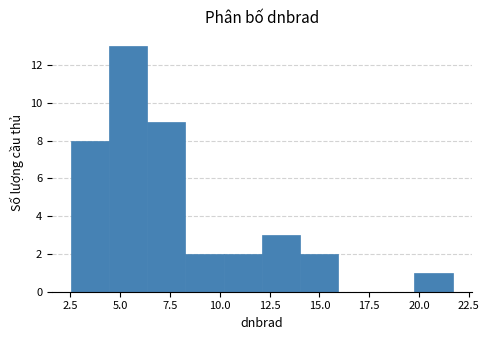

Read against the x-axis, roughly where is the centre of the tallest bar?

5.5